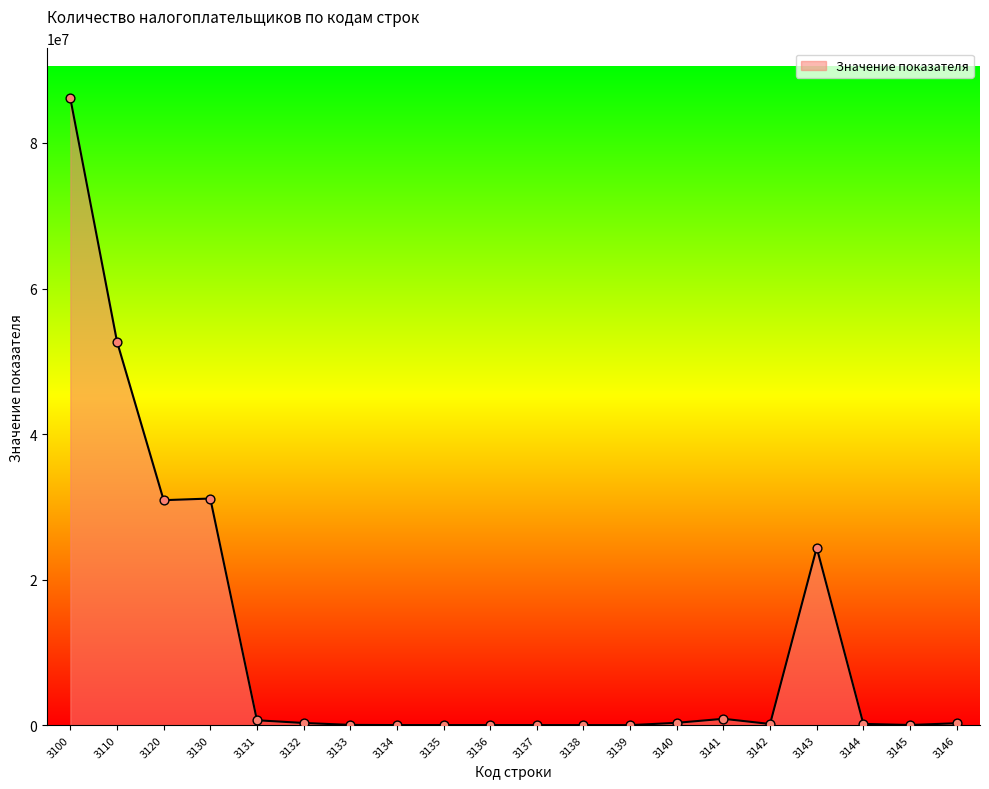

Which has a higher value, 3110 or 3100?

3100